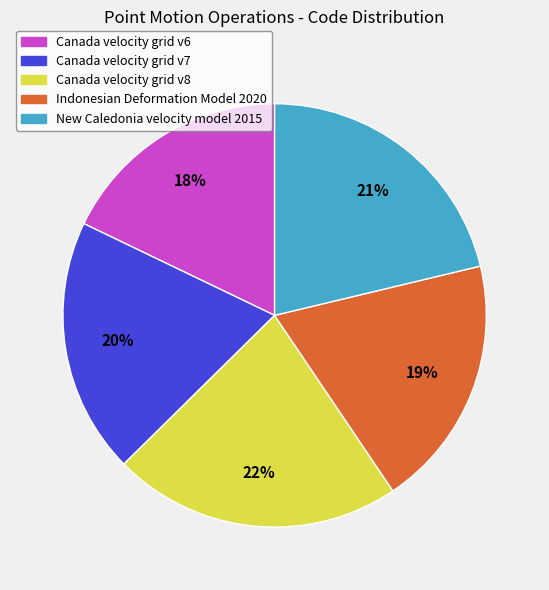

Is it true that Canada velocity grid v8 is 22% of the pie?

True